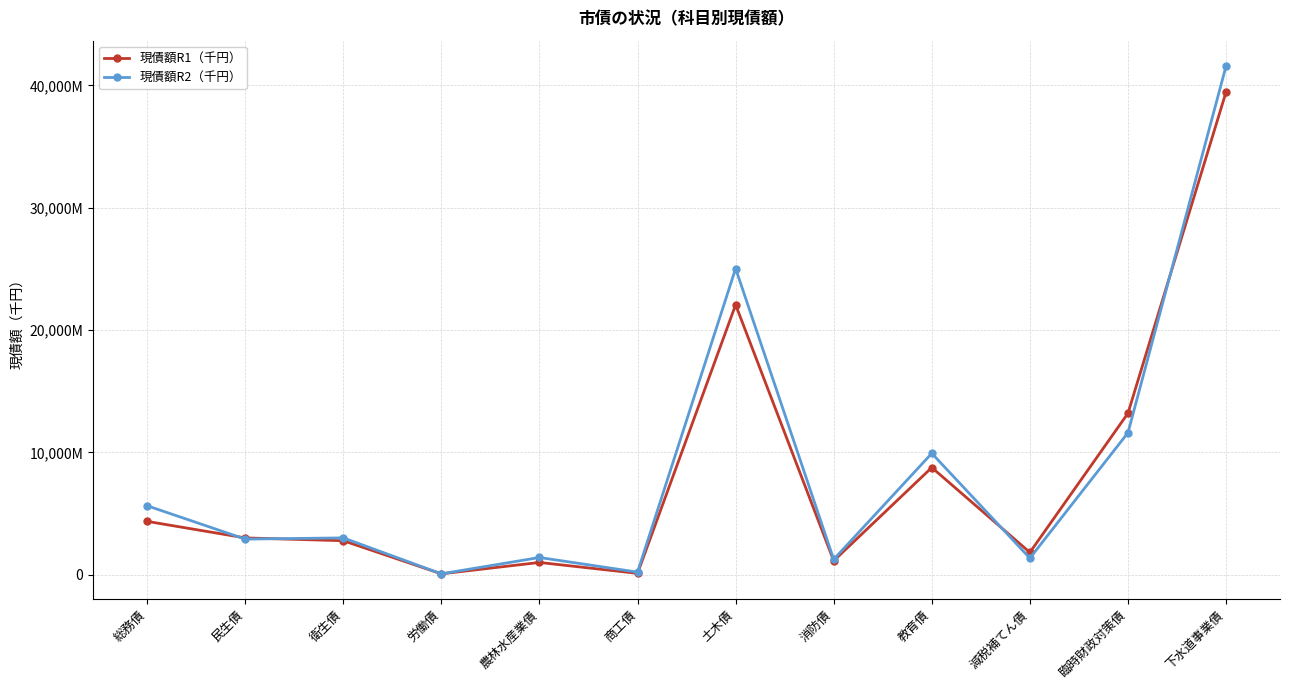

True or false: 現債額R2（千円） and 現債額R1（千円） intersect in this chart.

True